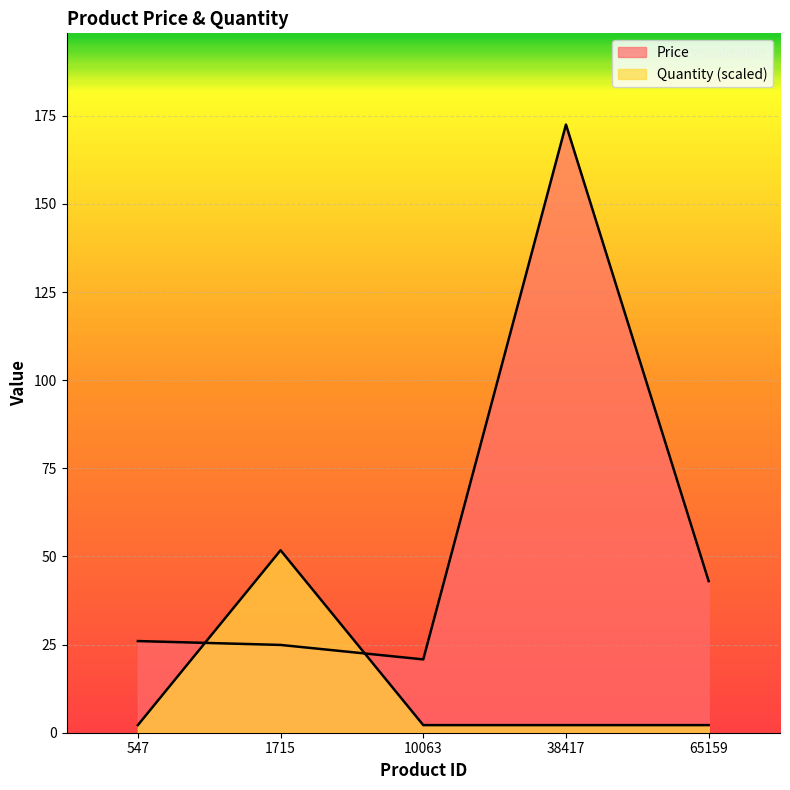

What is the value of the Price point at the 5th from the left?

43.0